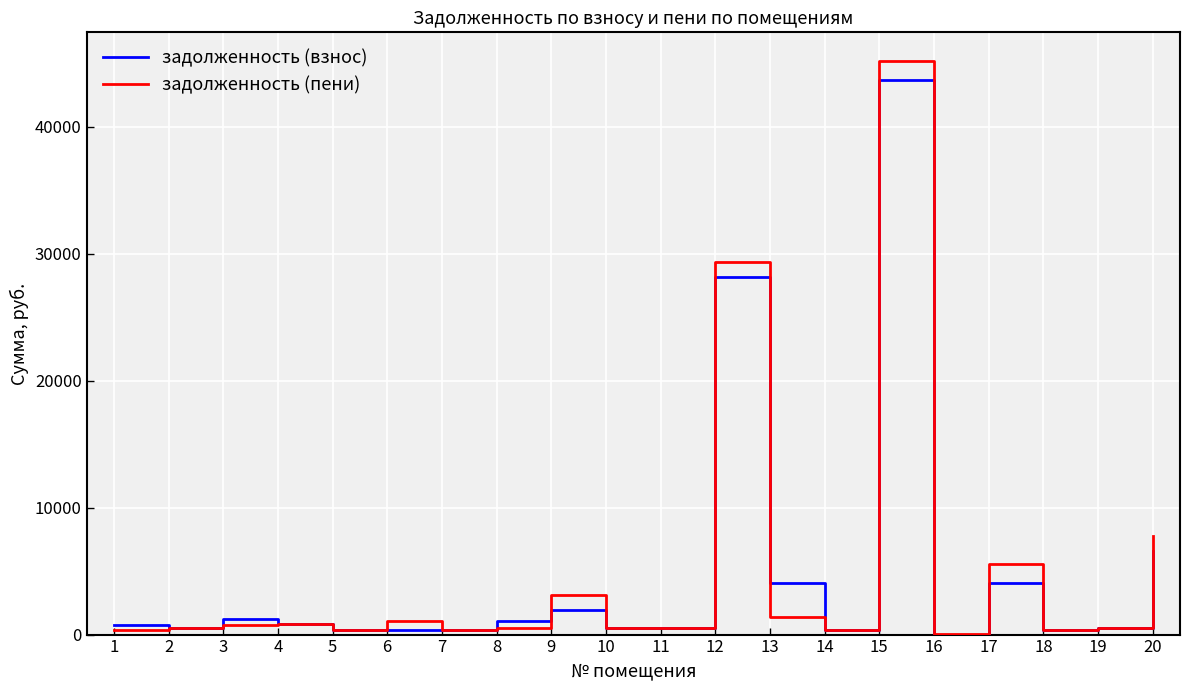

What is the maximum value for задолженность (взнос)?

43651.4